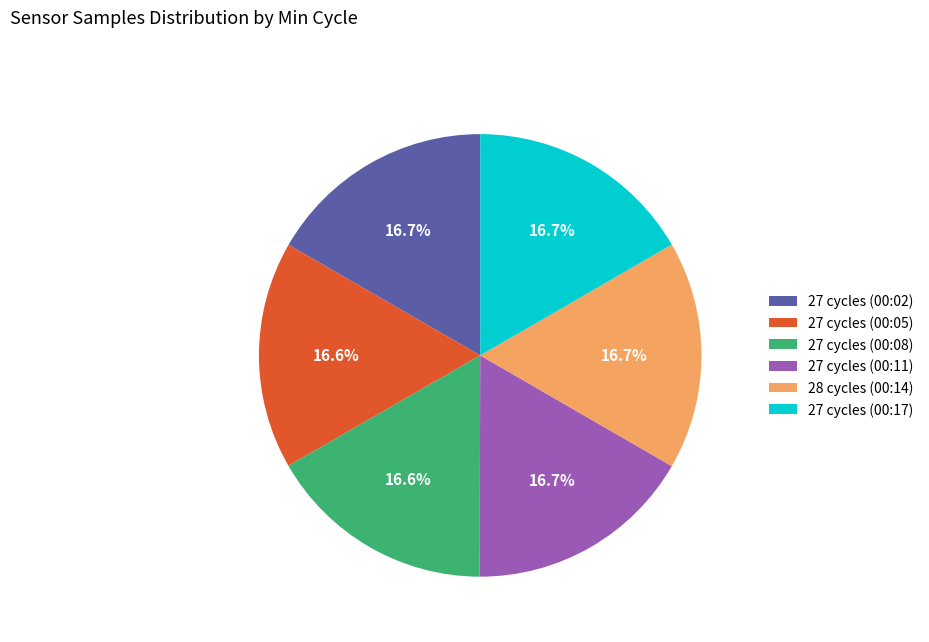

What portion of the pie excludes 27 cycles (00:11)?

83.3%